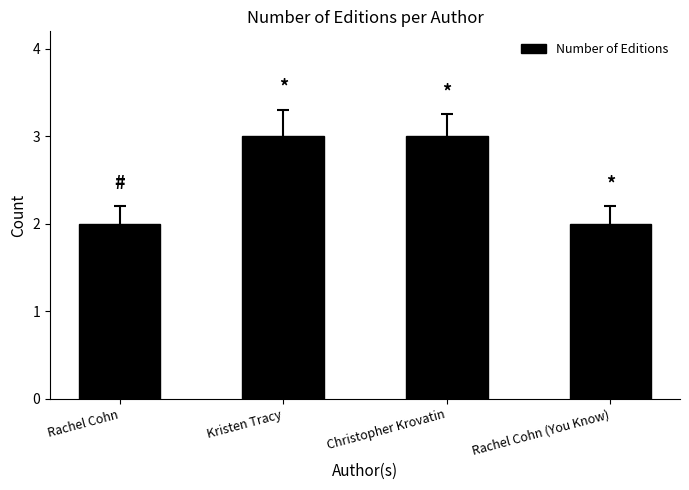

Reading right to left, extract all data points from this chart.

Rachel Cohn (You Know)=2	Christopher Krovatin=3	Kristen Tracy=3	Rachel Cohn=2